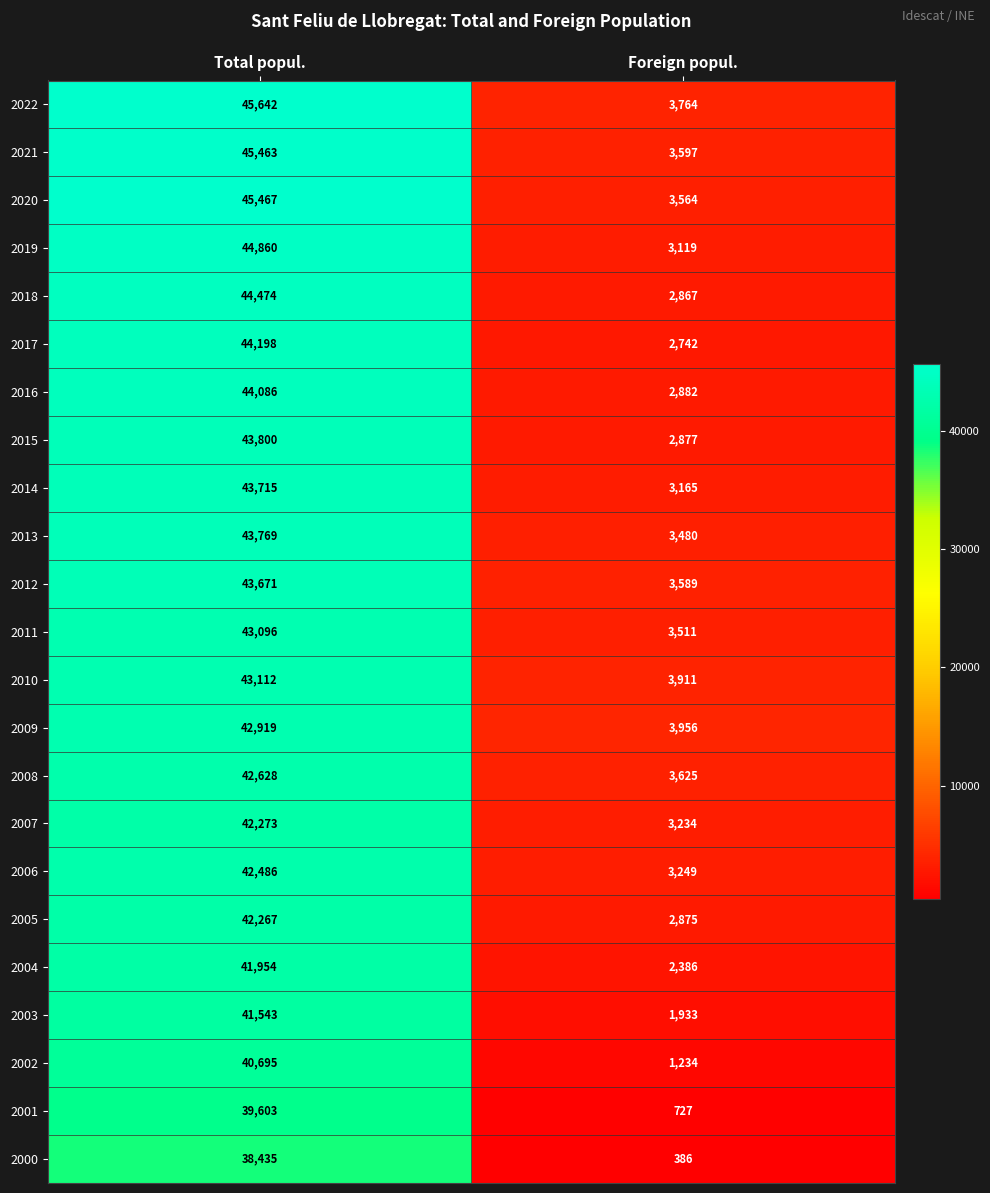

Which category has the highest value across all series?

Total popul.